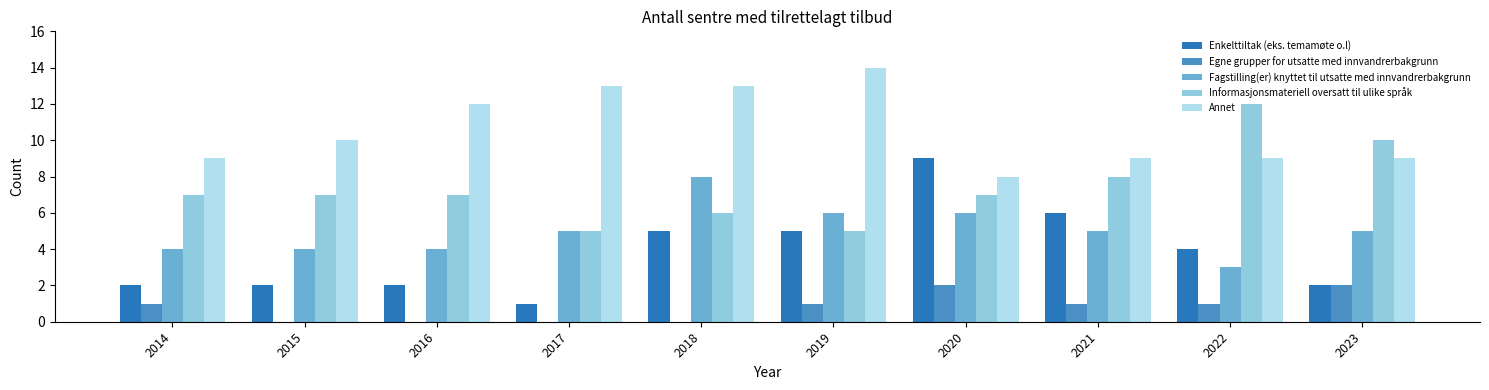

Which series changed the most between 2020 and 2021?

Enkelttiltak (eks. temamøte o.l)